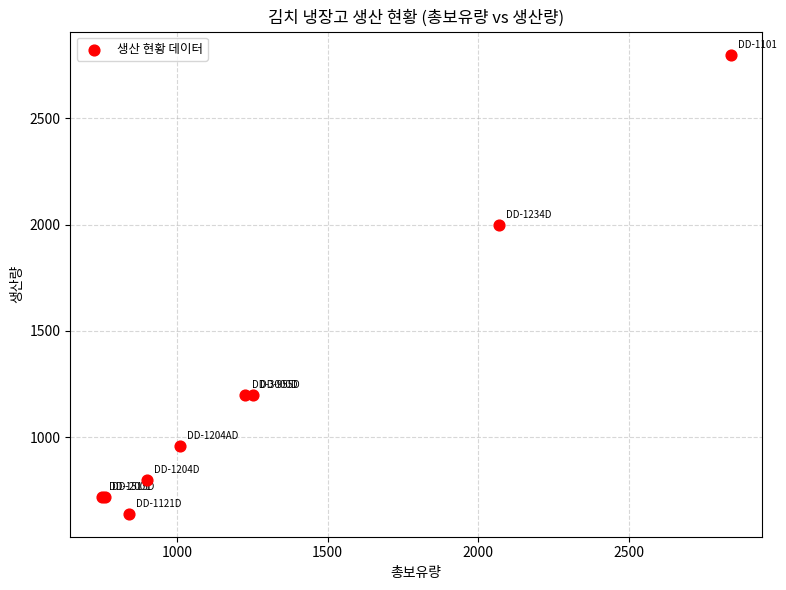

What Y value in the scatter plot is closest to 1720?

2000